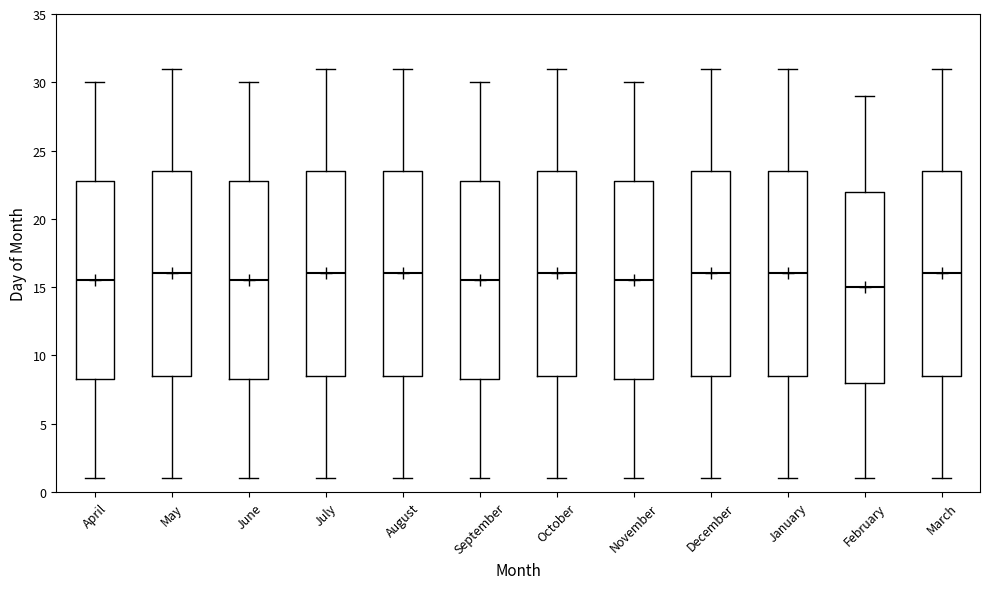

Reading left to right, transcribe this box plot: for each box, give where its median line is, the range the box spans, and where its two whiskers end, as read against the y-axis. The values are not printed on the chart, so give them approximately, as read against the axis.

April: median 15.5, box 8.5 to 23.0, whiskers 1.0 to 30.0
May: median 16.0, box 8.5 to 23.5, whiskers 1.0 to 31.0
June: median 15.5, box 8.5 to 23.0, whiskers 1.0 to 30.0
July: median 16.0, box 8.5 to 23.5, whiskers 1.0 to 31.0
August: median 16.0, box 8.5 to 23.5, whiskers 1.0 to 31.0
September: median 15.5, box 8.5 to 23.0, whiskers 1.0 to 30.0
October: median 16.0, box 8.5 to 23.5, whiskers 1.0 to 31.0
November: median 15.5, box 8.5 to 23.0, whiskers 1.0 to 30.0
December: median 16.0, box 8.5 to 23.5, whiskers 1.0 to 31.0
January: median 16.0, box 8.5 to 23.5, whiskers 1.0 to 31.0
February: median 15.0, box 8.0 to 22.0, whiskers 1.0 to 29.0
March: median 16.0, box 8.5 to 23.5, whiskers 1.0 to 31.0